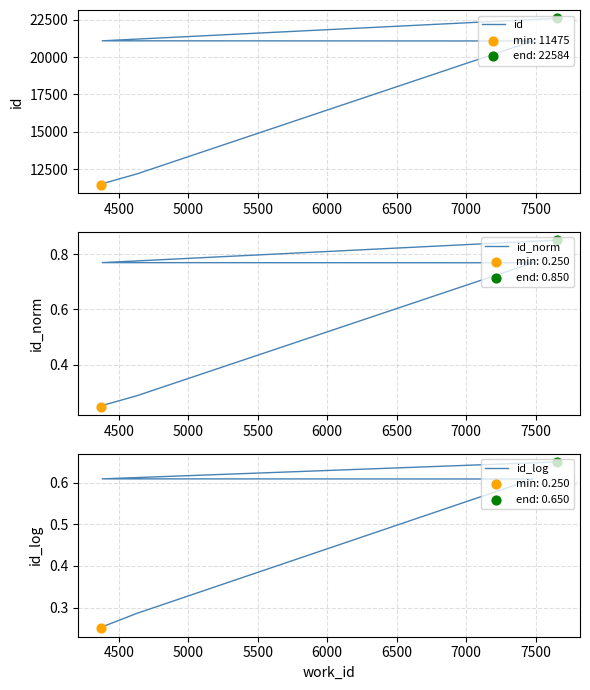

Which series reaches the maximum Y coordinate?

id